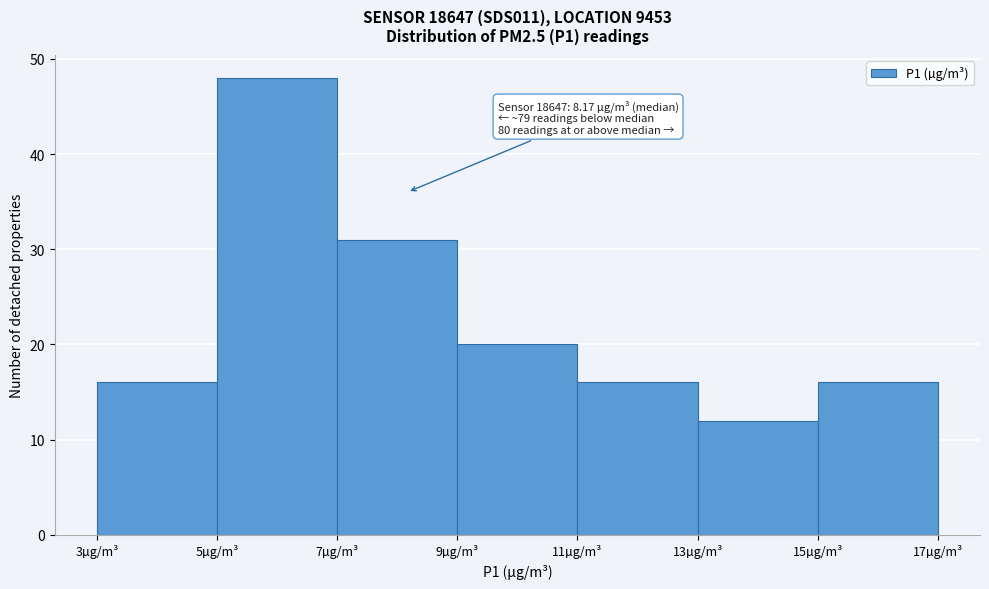

Over which range of the x-axis is the bar tallest?

5 to 7